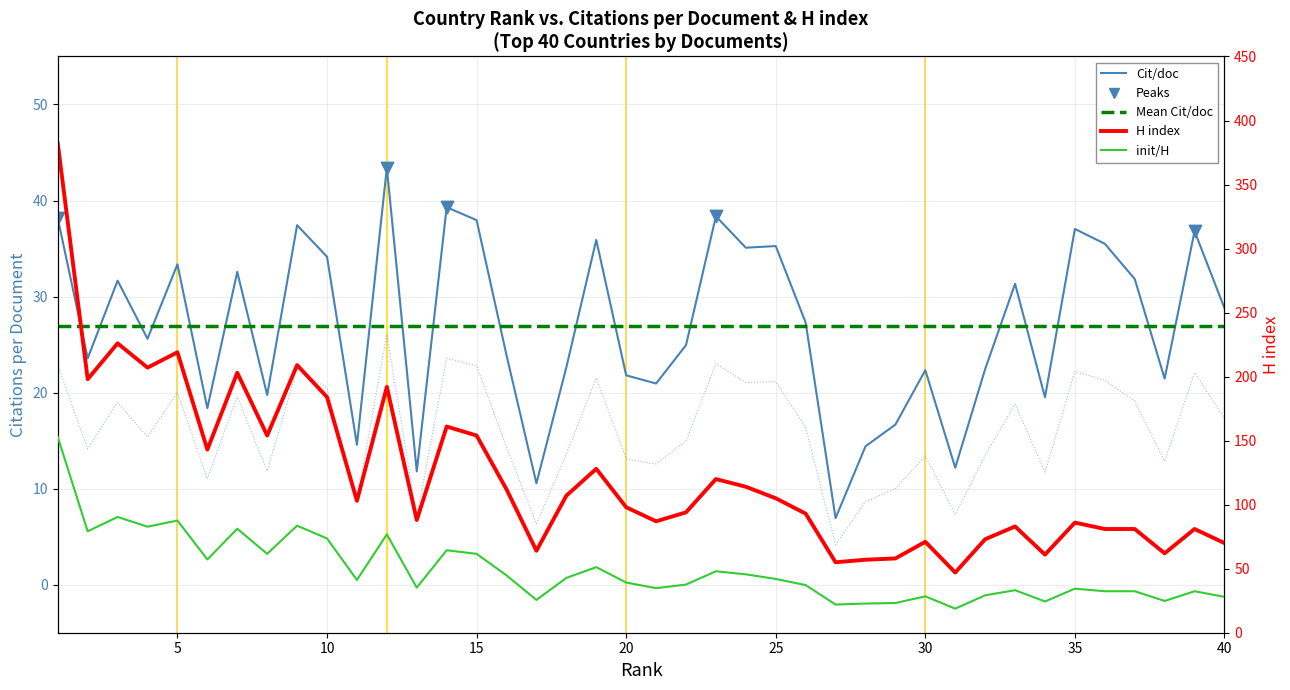

At which category is the sum across all series the highest?

1